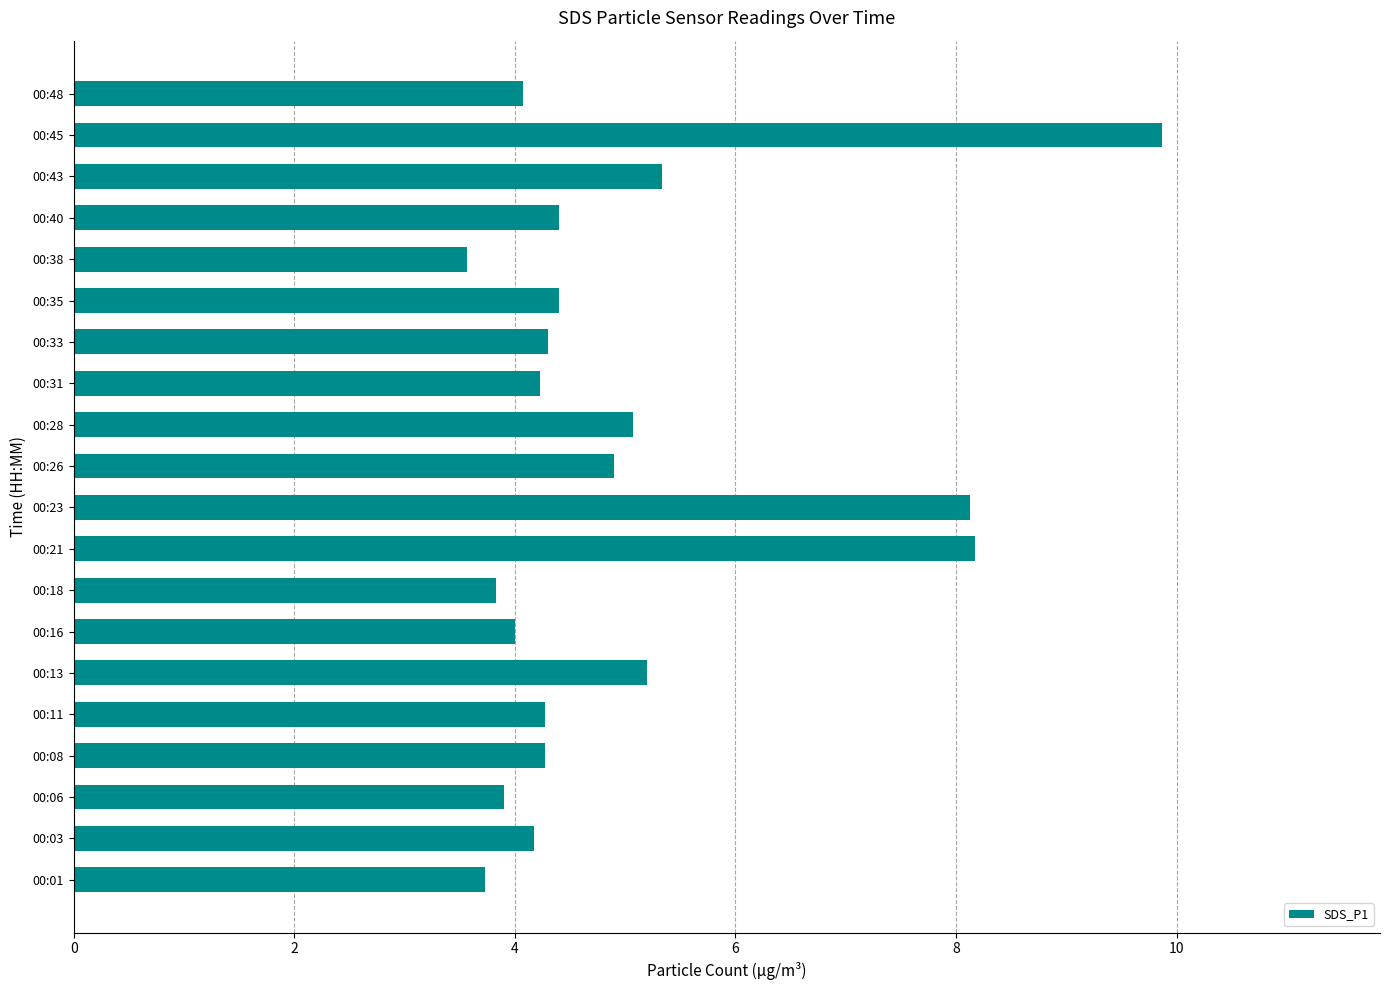

The value at 00:23 is 3.7. True or false?

False